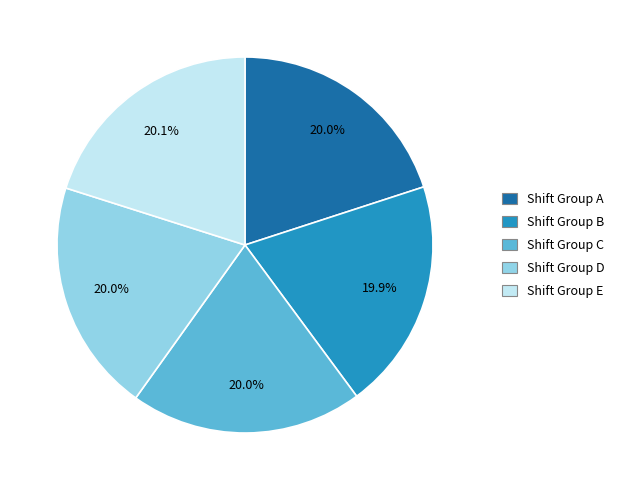

Is there any slice that represents more than half of the pie?

No